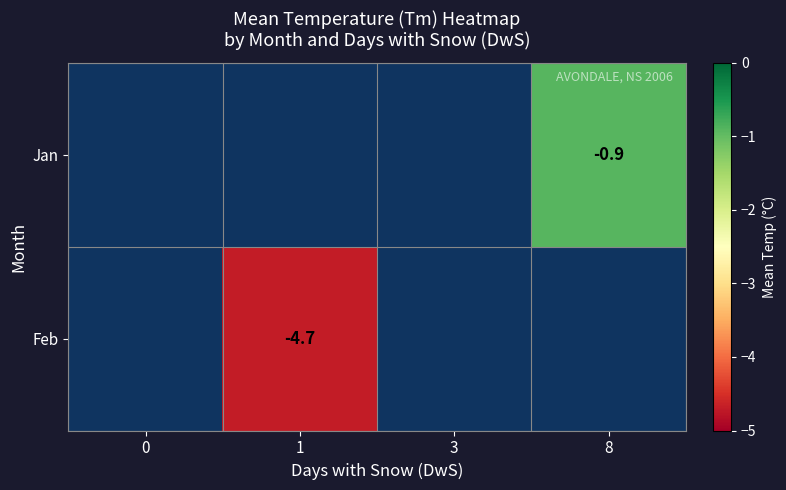

List the labels in order of Feb value, largest first.

0, 1, 3, 8